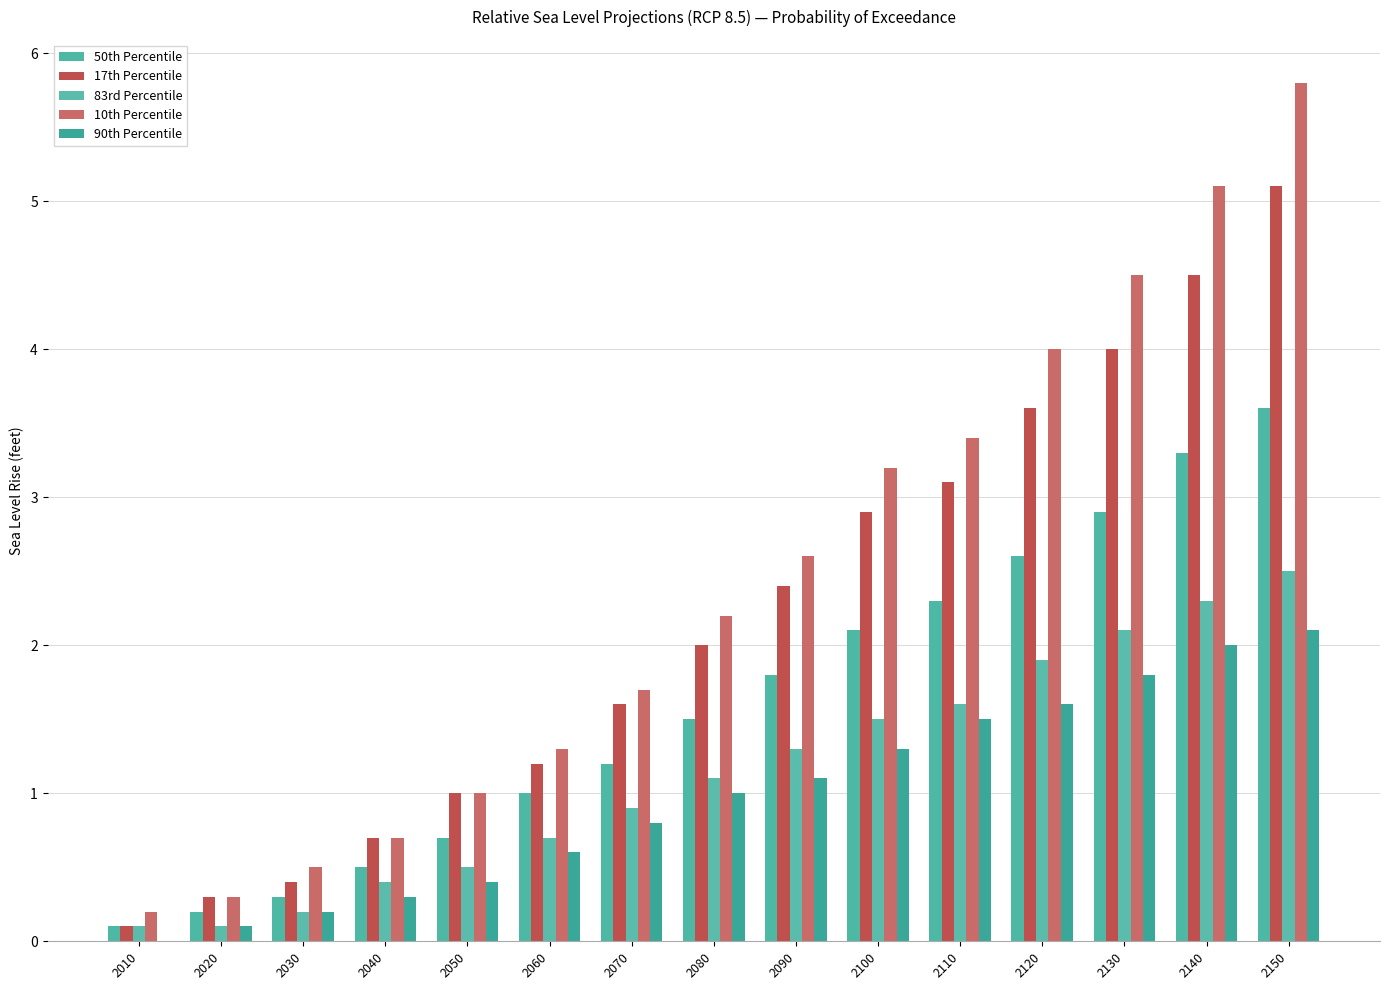

What value does the 83rd Percentile series have at 2020?

0.1